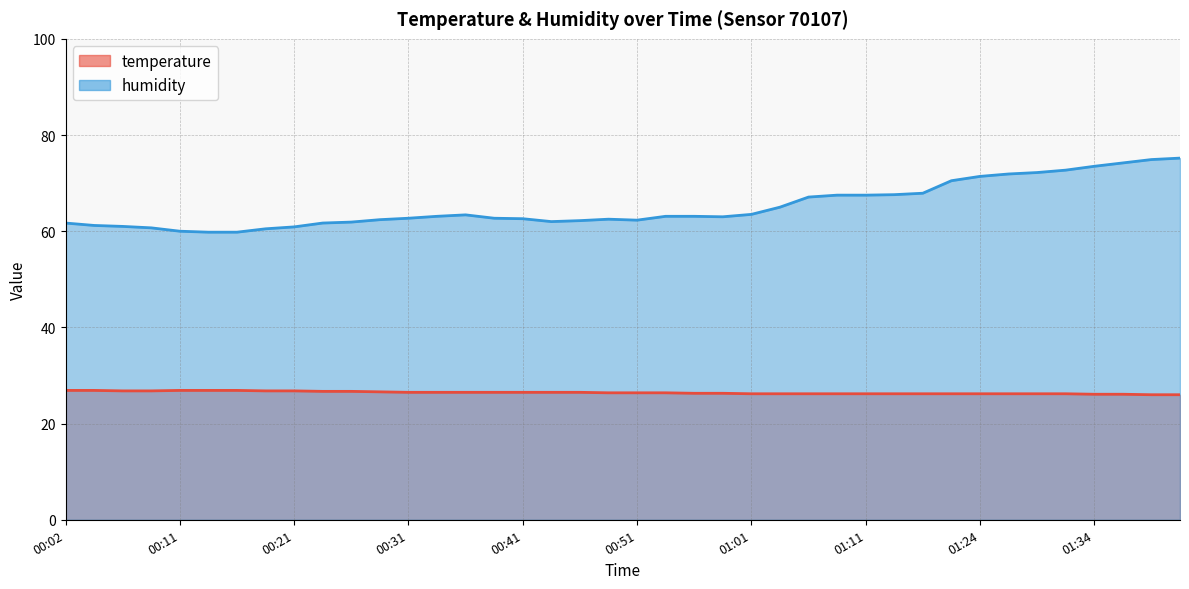

What is the highest value of the temperature series?

26.9